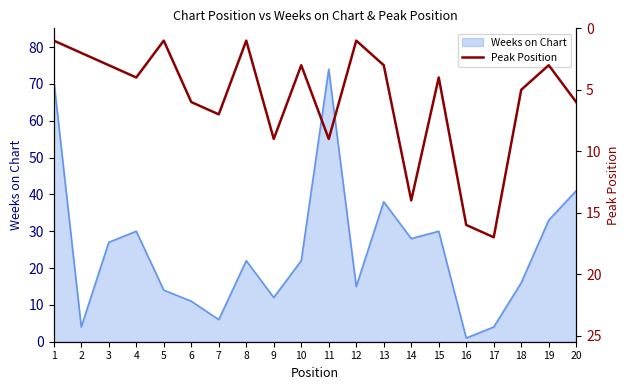

At which label does Weeks on Chart reach its minimum?

16